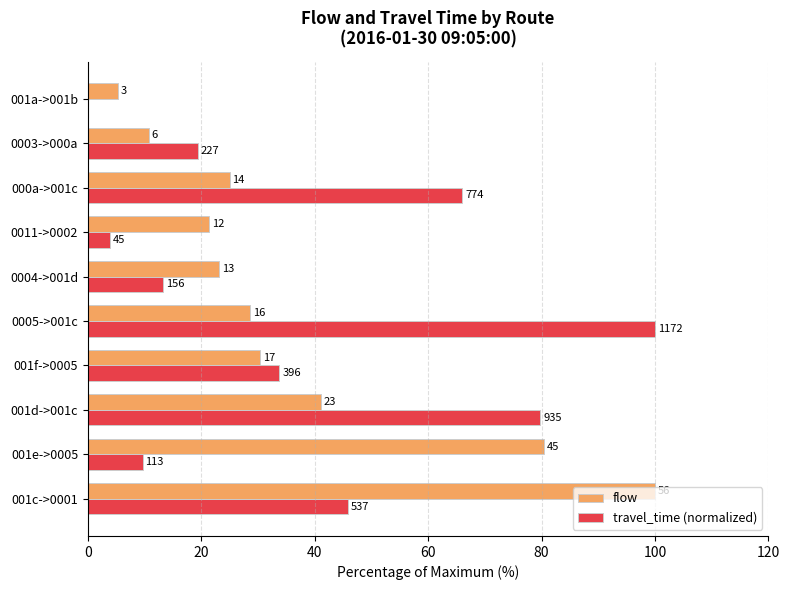

What are all the series names shown in the legend?

flow, travel_time (normalized)